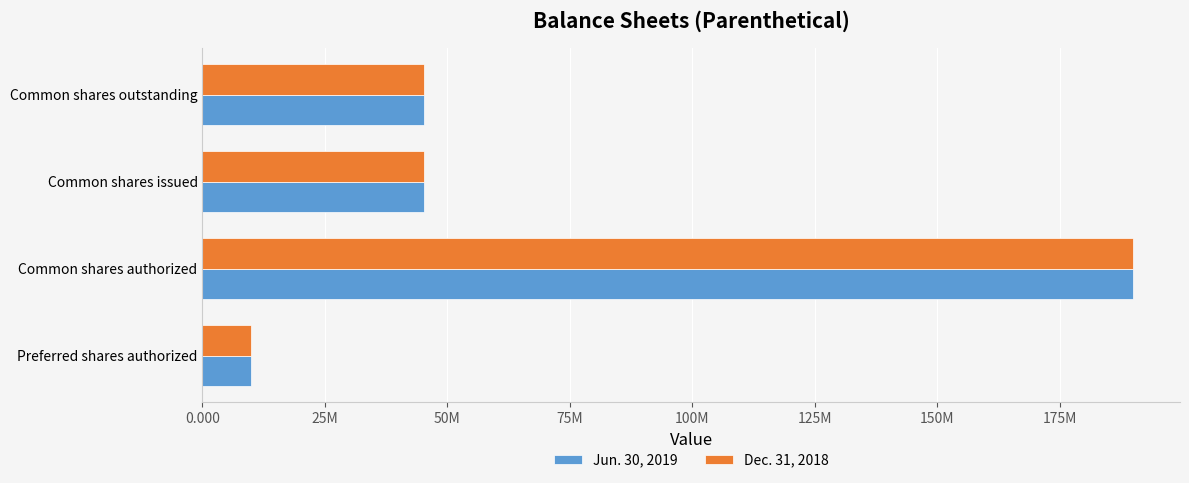

What are all the series names shown in the legend?

Jun. 30, 2019, Dec. 31, 2018